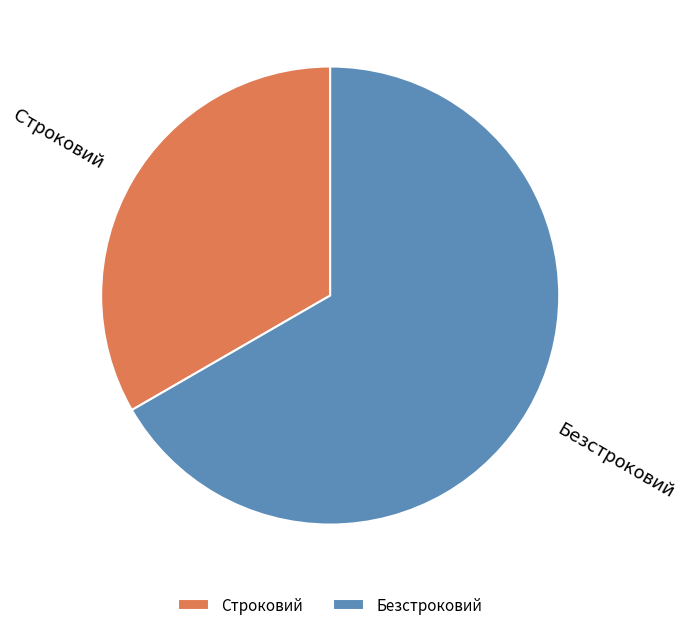

True or false: Безстроковий accounts for 67% of the total.

True